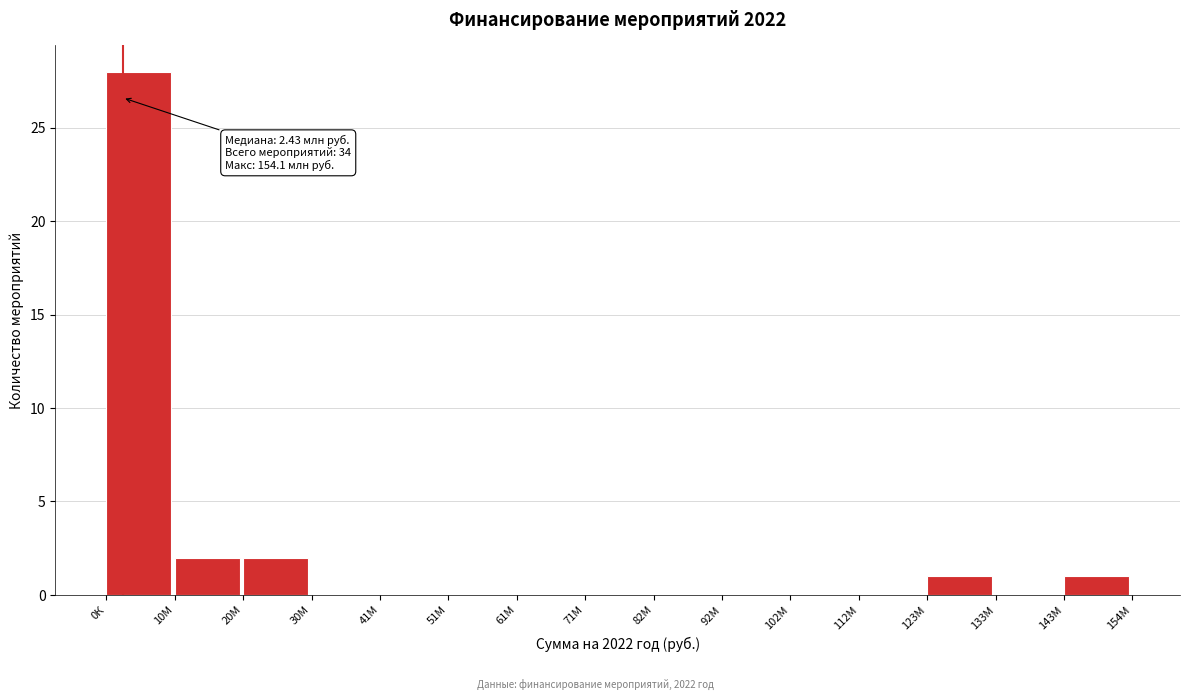

Reading left to right, what are all the values shown in this chart?

0К=28	10М=2	20М=2	30М=0	41М=0	51М=0	61М=0	71М=0	82М=0	92М=0	102М=0	112М=0	123М=1	133М=0	143М=1